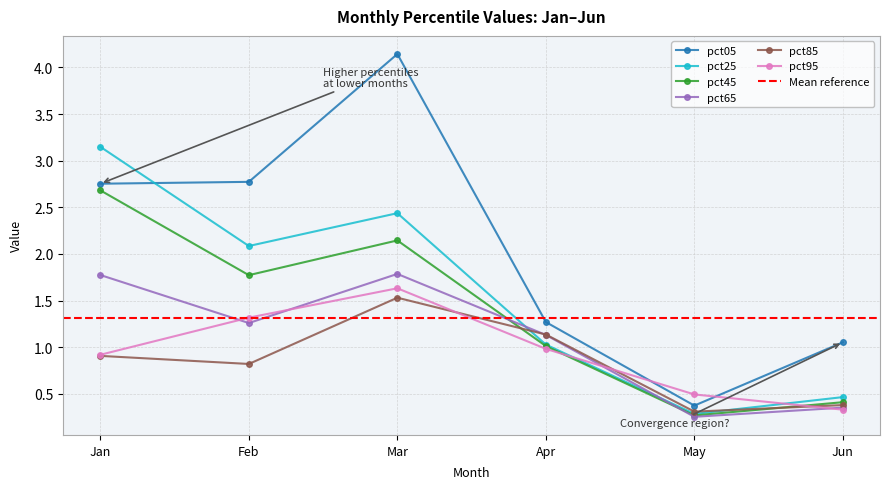

Which label corresponds to the smallest value in the chart?

May